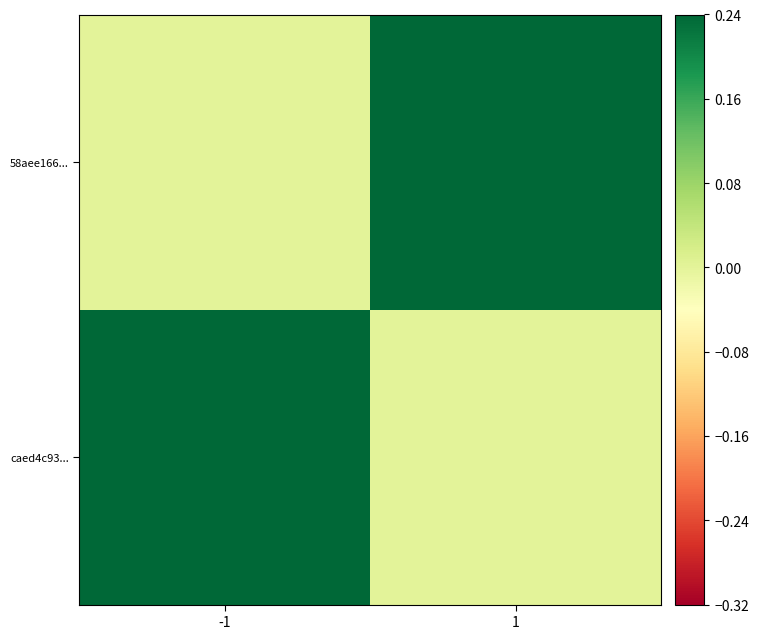

List the series in order of their peak value, highest first.

58aee166..., caed4c93...